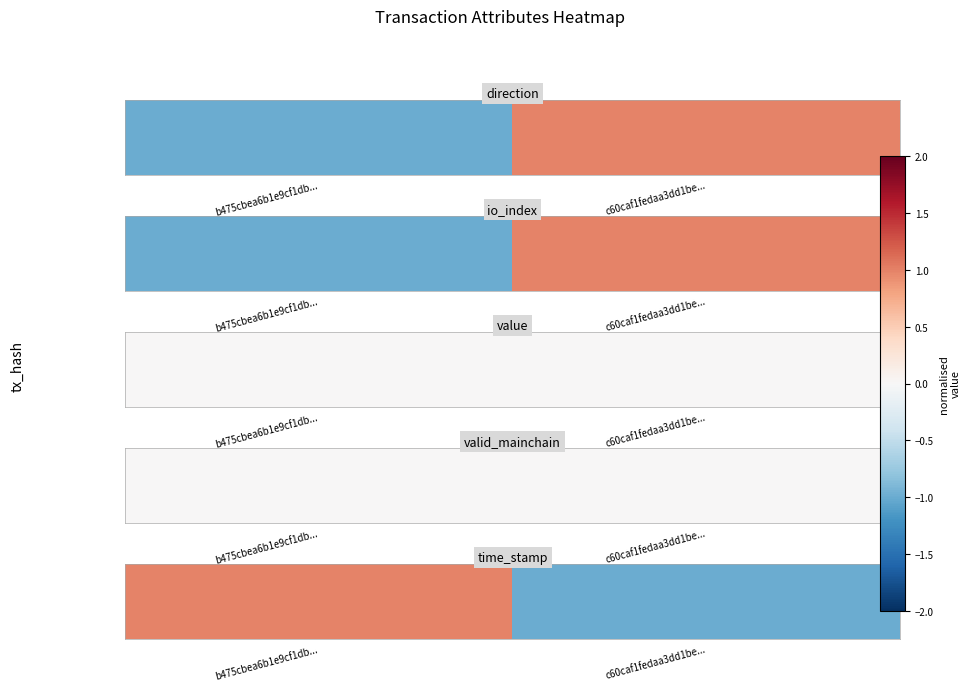

Is it true that the value at c60caf1fedaa3dd1be... is -0.7?

False